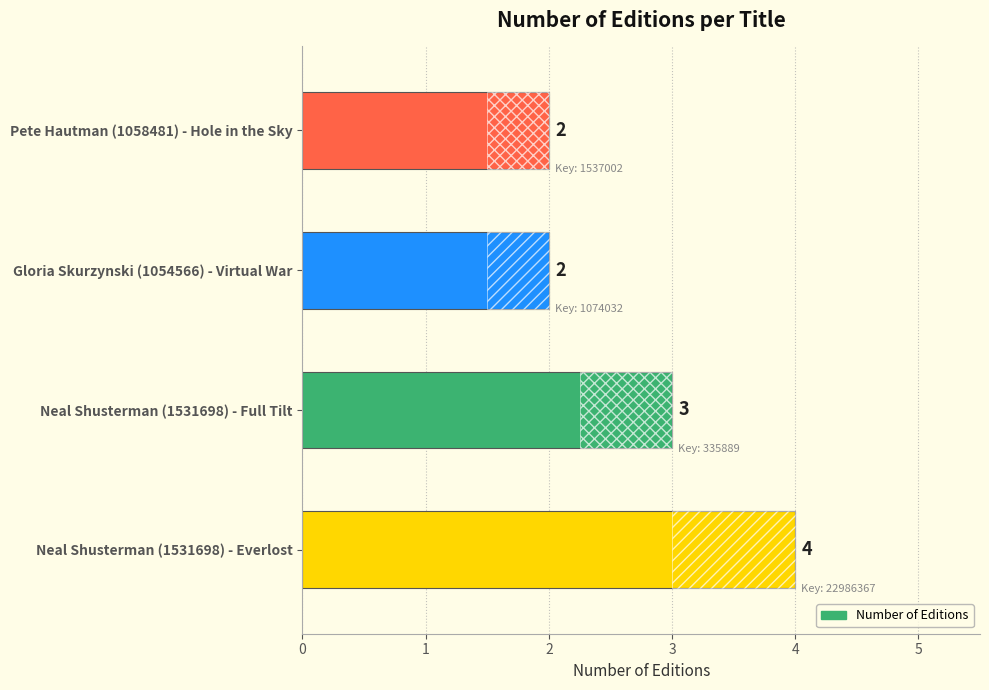

Where is the data nearest to the value 3?

Neal Shusterman (1531698) - Full Tilt